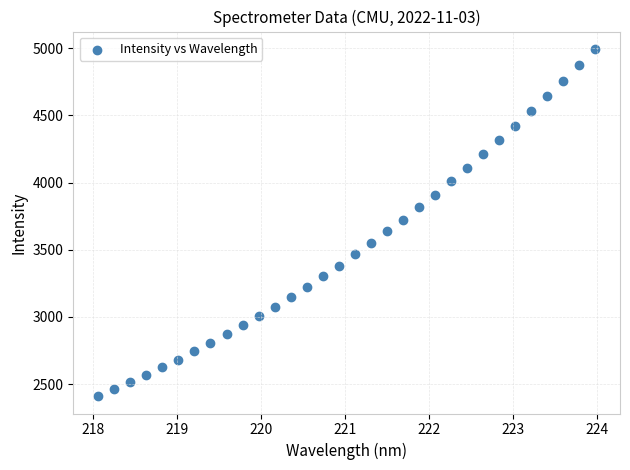

What is the range of X values (max minus min)?

5.9